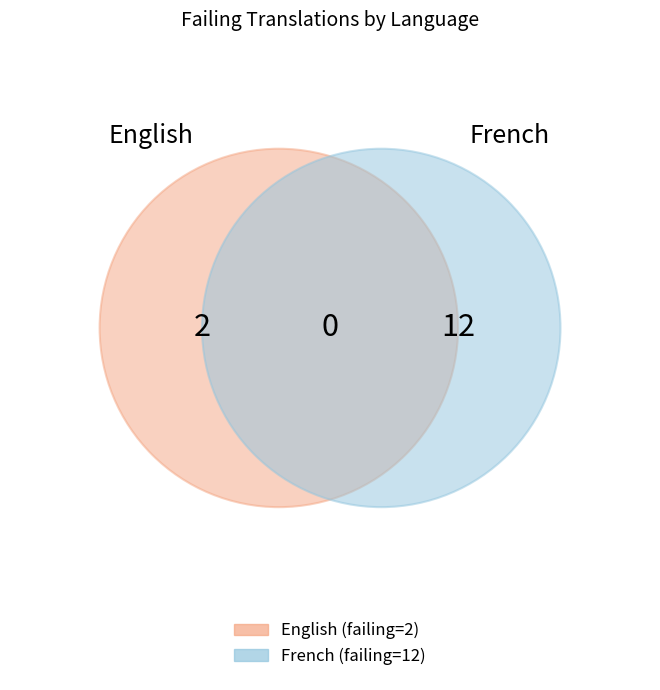

Combined, what portion of the pie is French and English?

100.0%